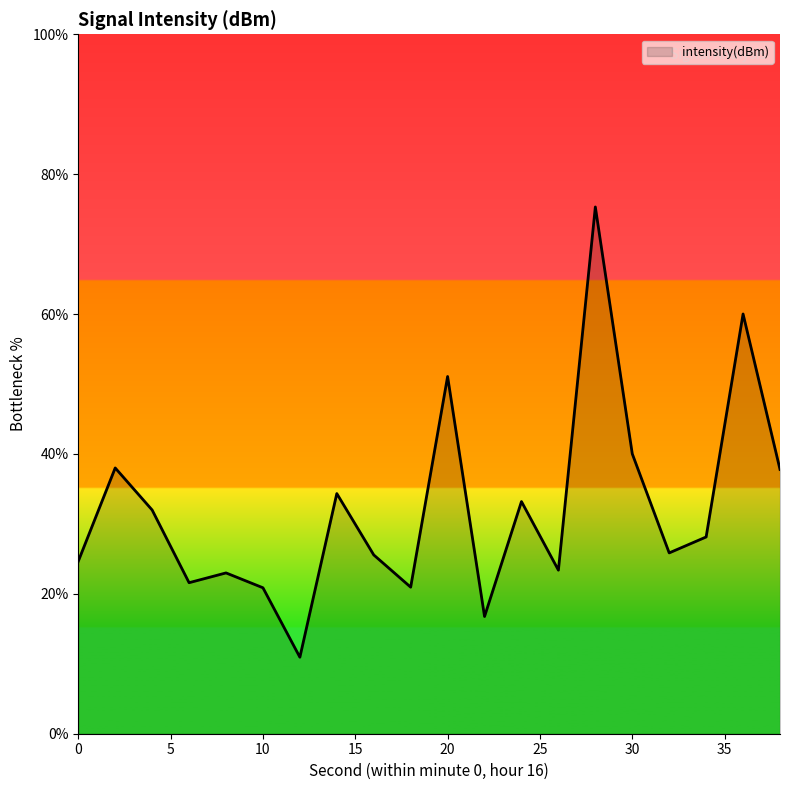

What is the smallest value displayed?

10.9